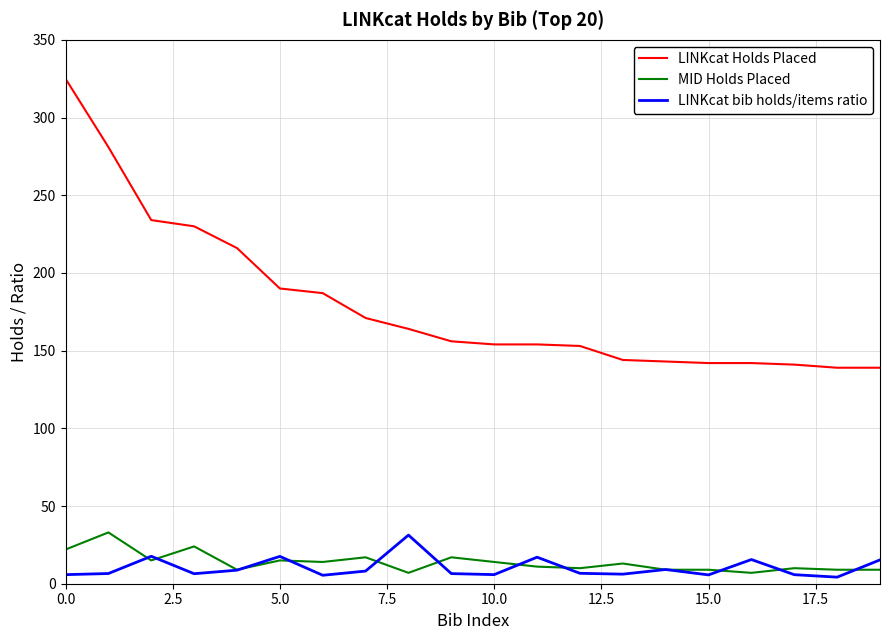

Which series has the largest total across all categories?

LINKcat Holds Placed